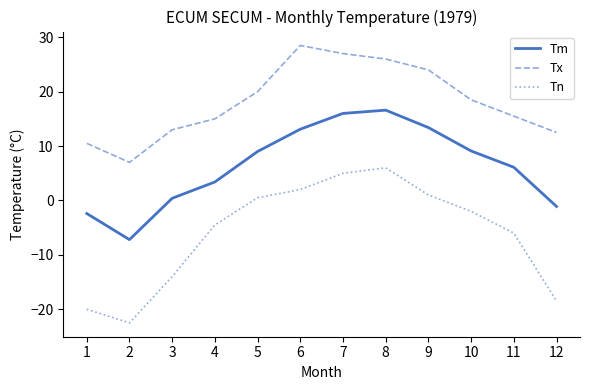

What is the spread (max minus min) of values at 4?

19.5